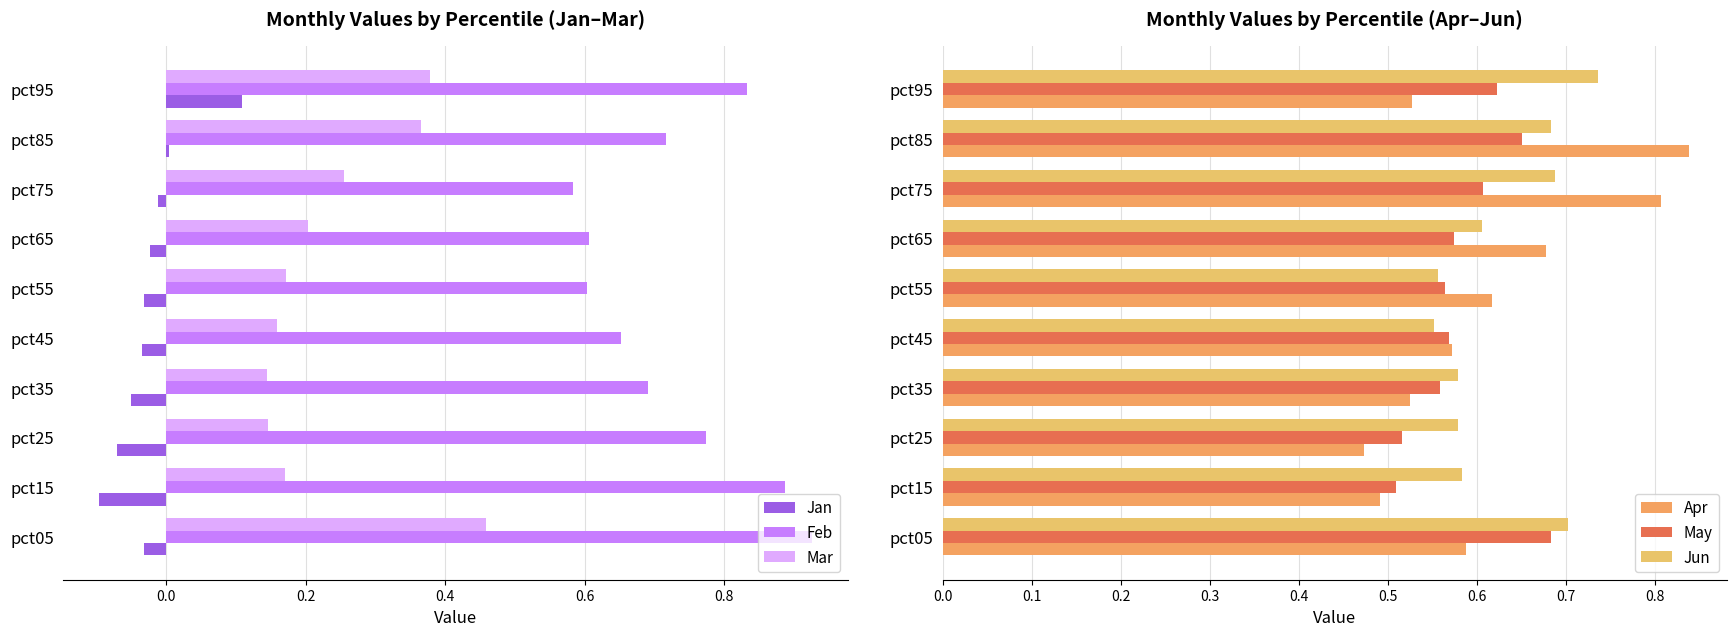

True or false: Apr has a value of 0.3 at pct95.

False